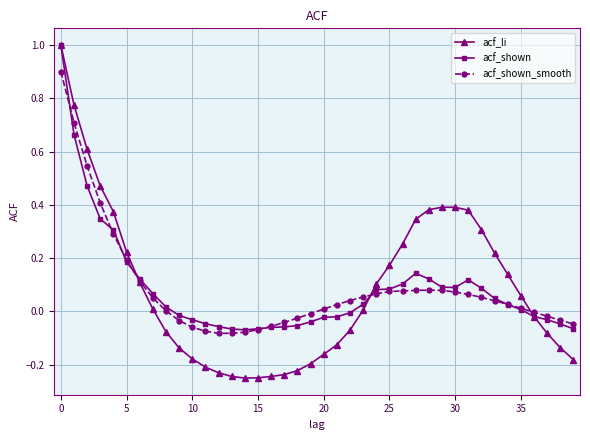

How many categories are shown in the chart?

40